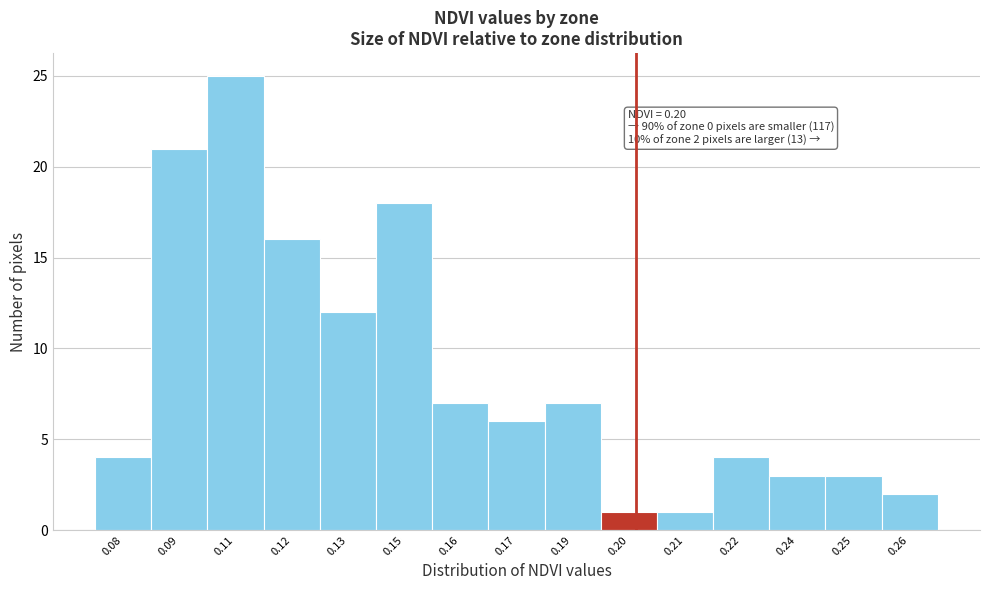

Reading left to right, transcribe all the data shown in this chart.

0.08=4	0.09=21	0.11=25	0.12=16	0.13=12	0.15=18	0.16=7	0.17=6	0.19=7	0.20=1	0.21=1	0.22=4	0.24=3	0.25=3	0.26=2